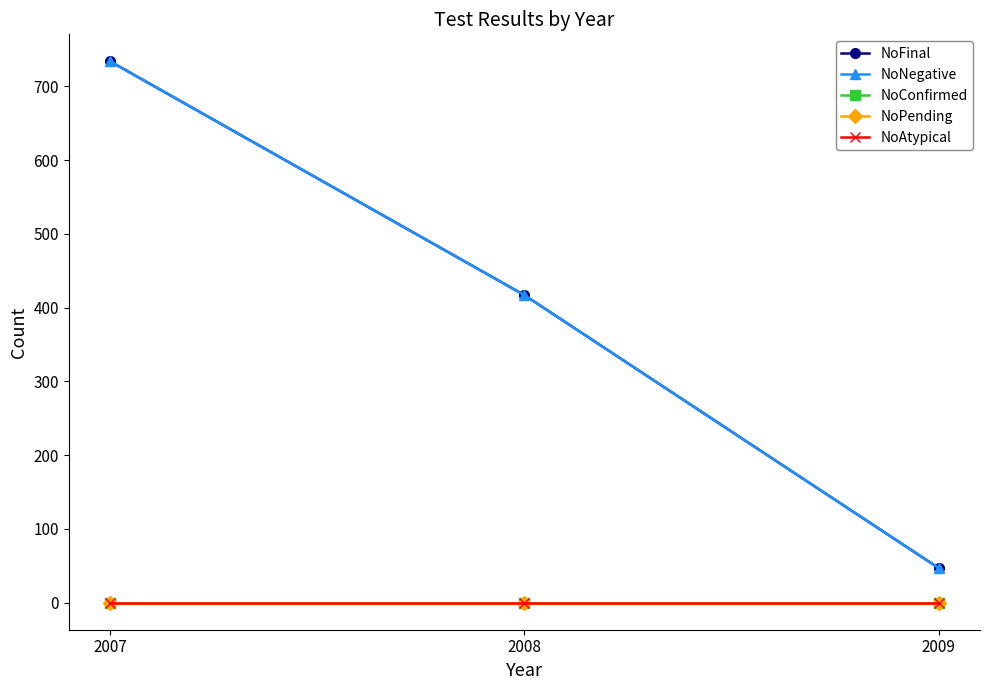

Does the chart have visible grid lines?

No